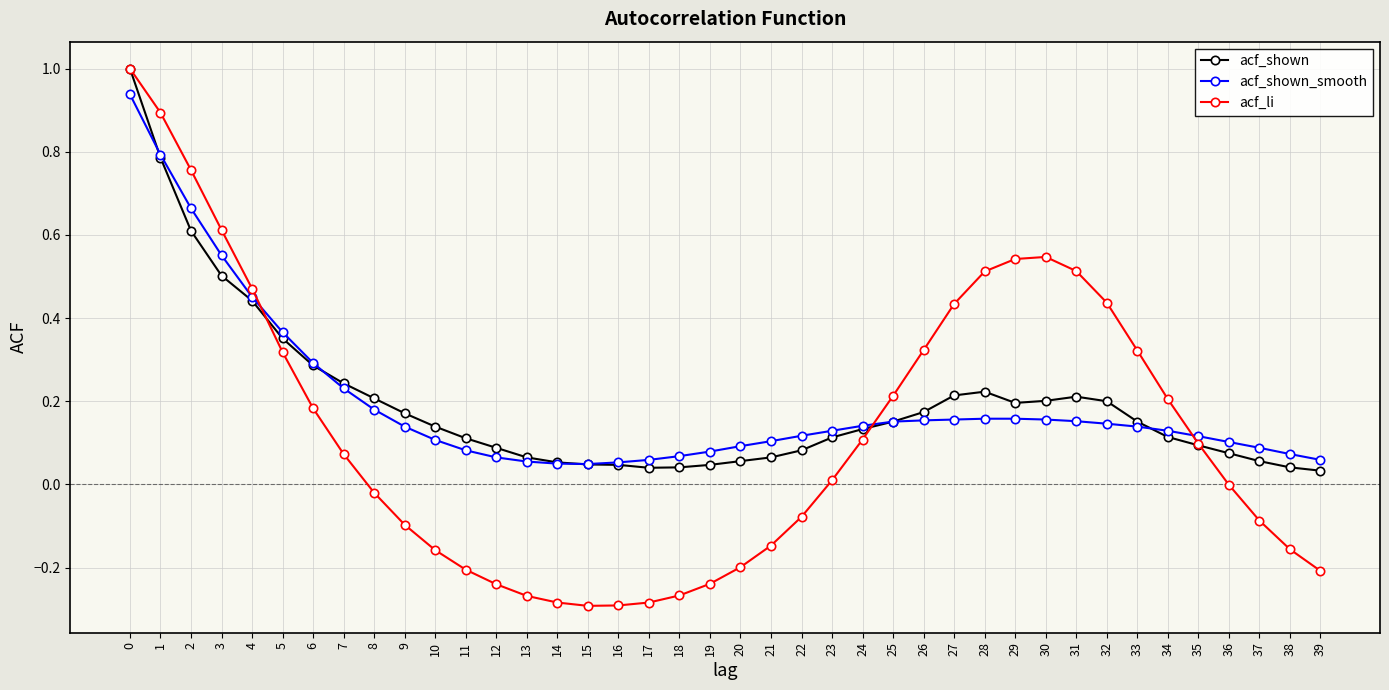

What is the greatest value displayed?

1.0